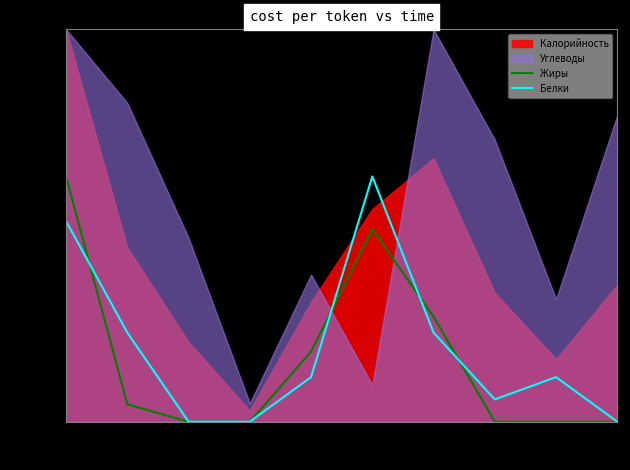

How many data points does each series have?

10